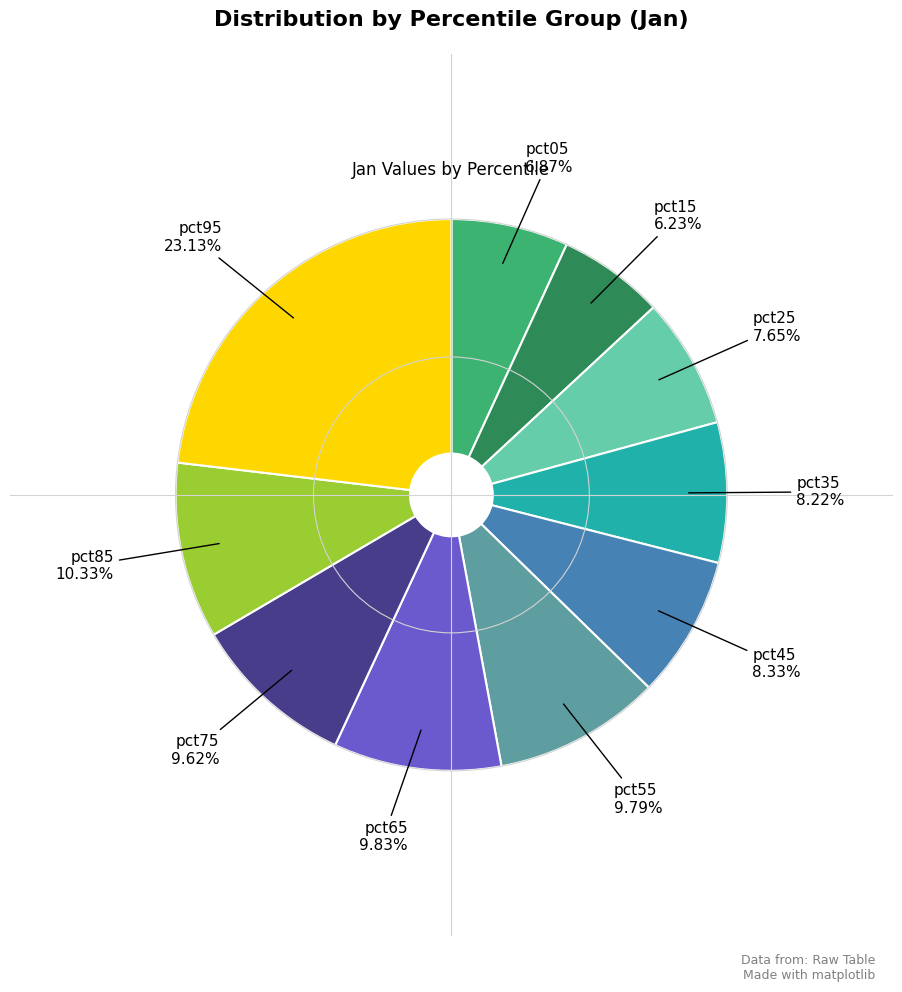

Is there a majority slice in this chart?

No